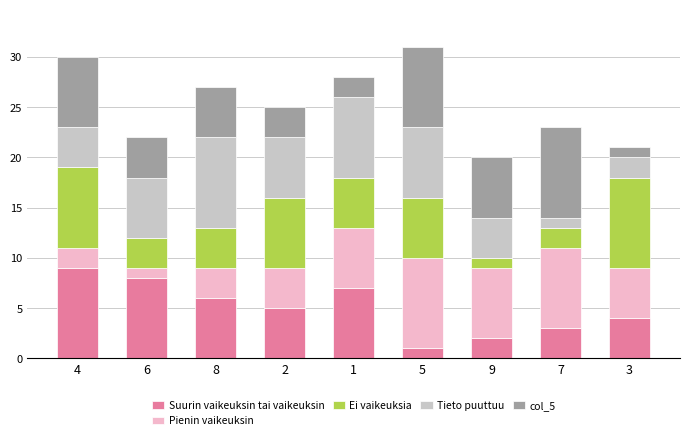

True or false: Suurin vaikeuksin tai vaikeuksin has a value of 9 at 8.

False